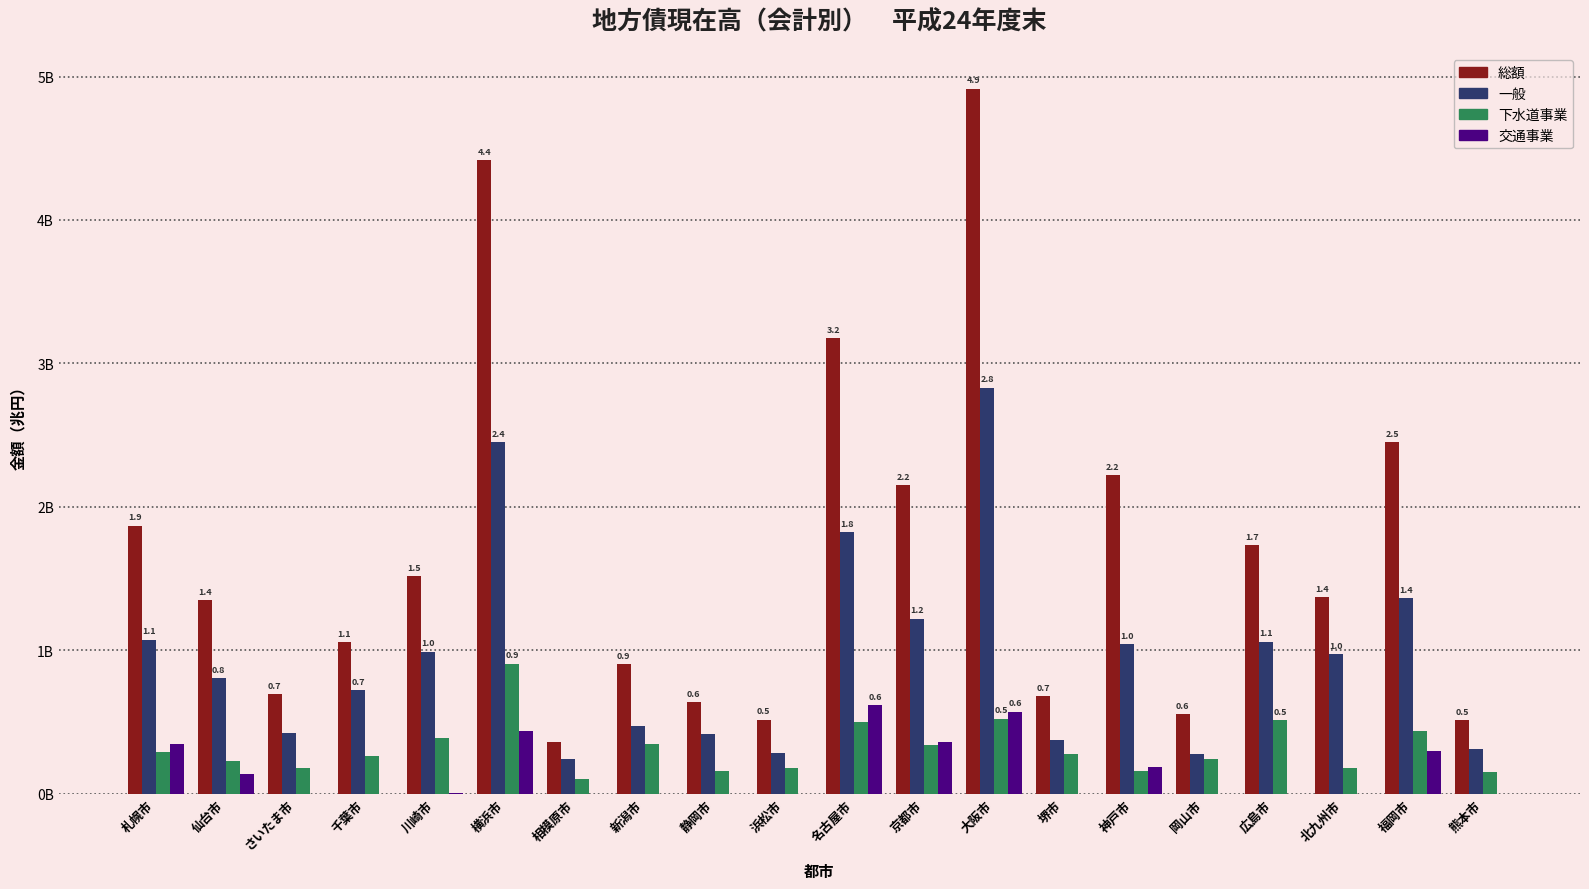

Rank the categories by 一般 value from highest to lowest.

大阪市, 横浜市, 名古屋市, 福岡市, 京都市, 札幌市, 広島市, 神戸市, 川崎市, 北九州市, 仙台市, 千葉市, 新潟市, さいたま市, 静岡市, 堺市, 熊本市, 浜松市, 岡山市, 相模原市